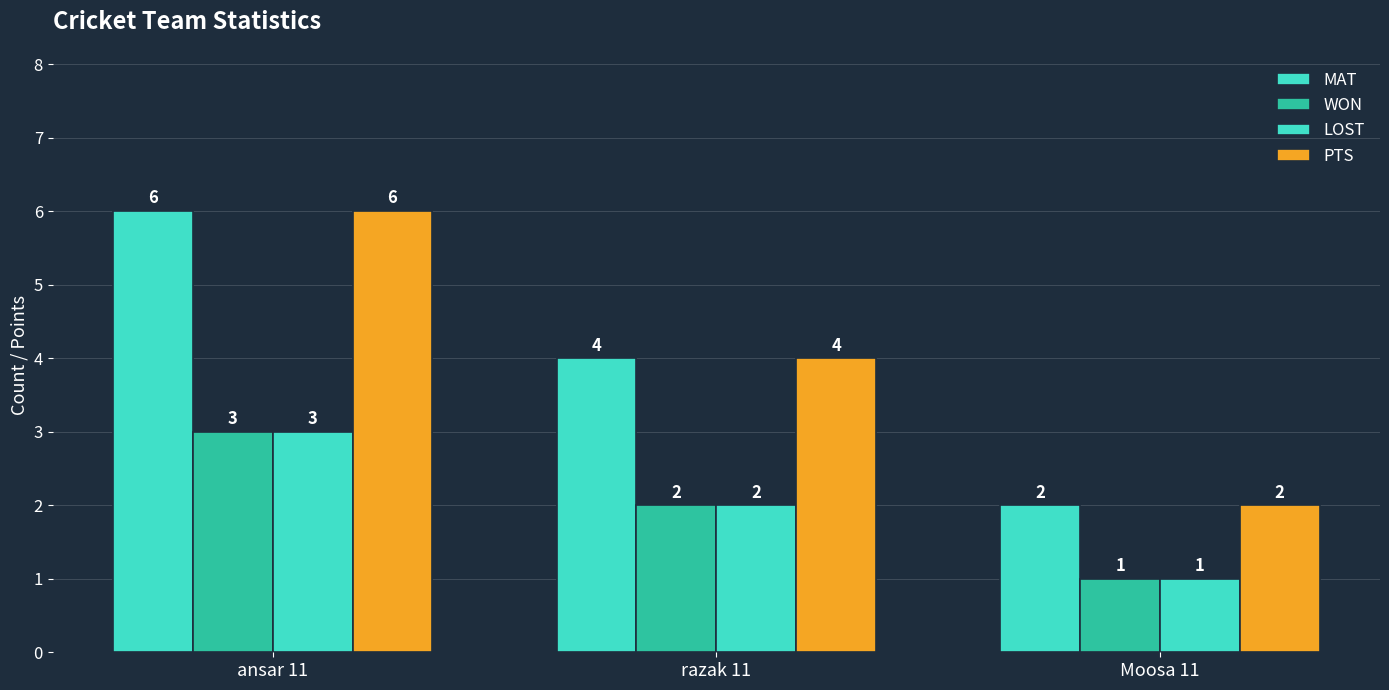

The value of WON at razak 11 is 2. True or false?

True